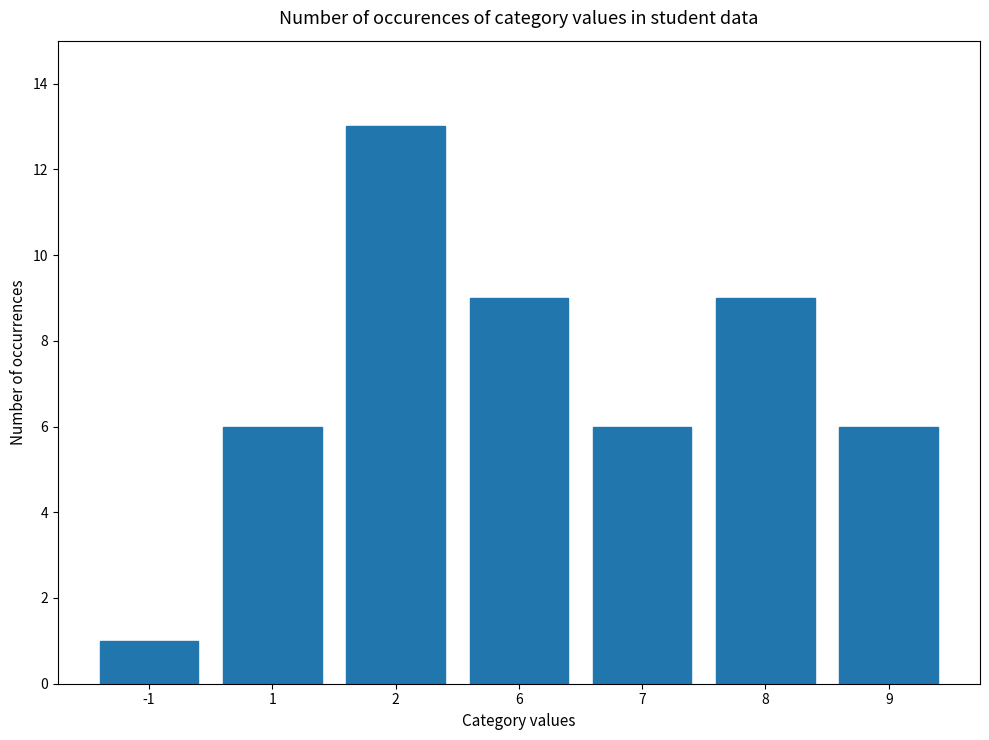

What is the difference between the maximum and minimum values?

12